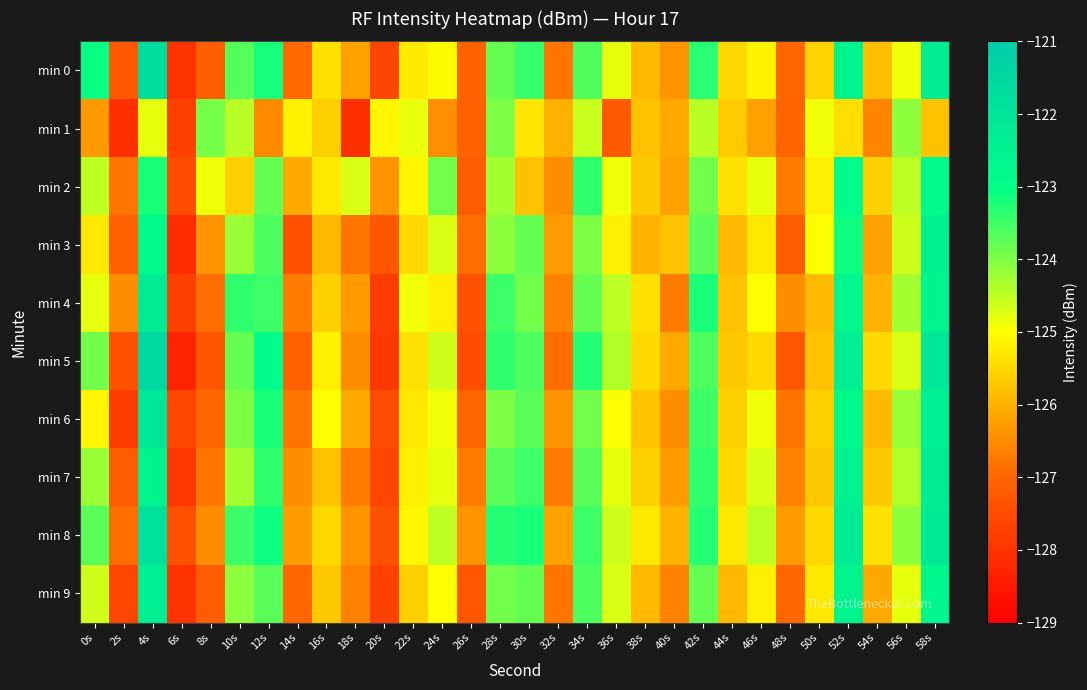

Which series has the widest spread of values?

min 5